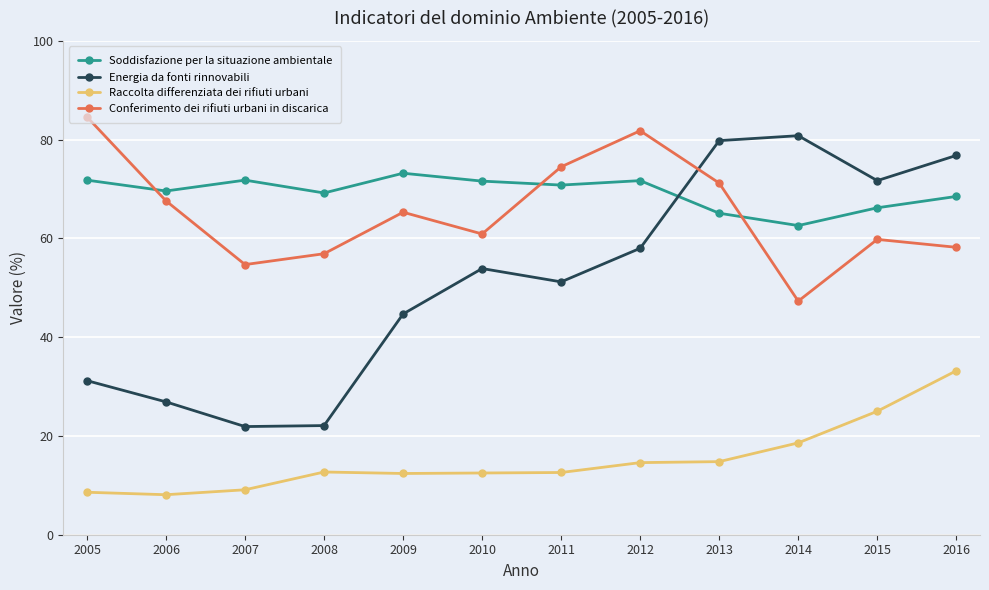

The value of Soddisfazione per la situazione ambientale at 2013 is 100.3. True or false?

False